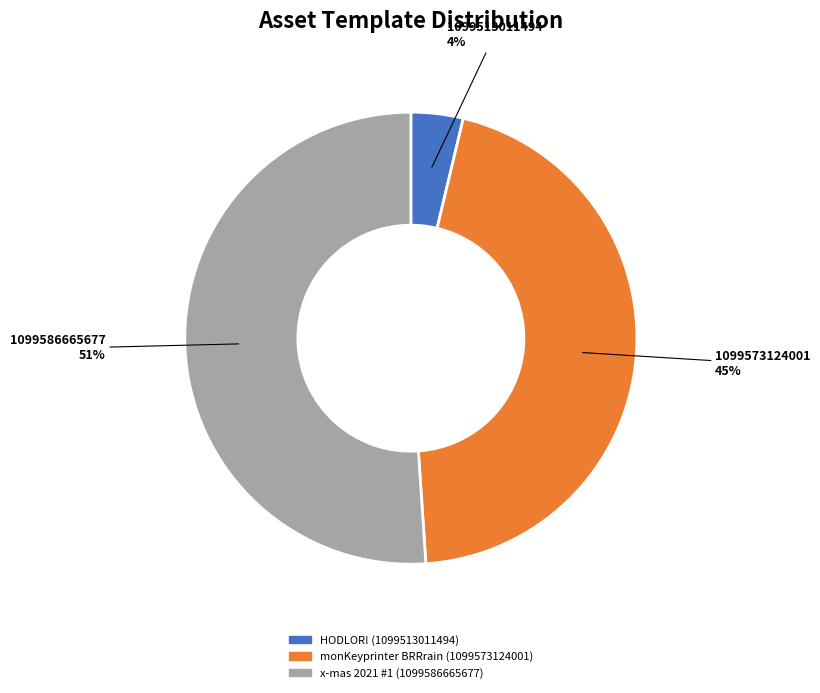

Does any single category account for the majority?

Yes